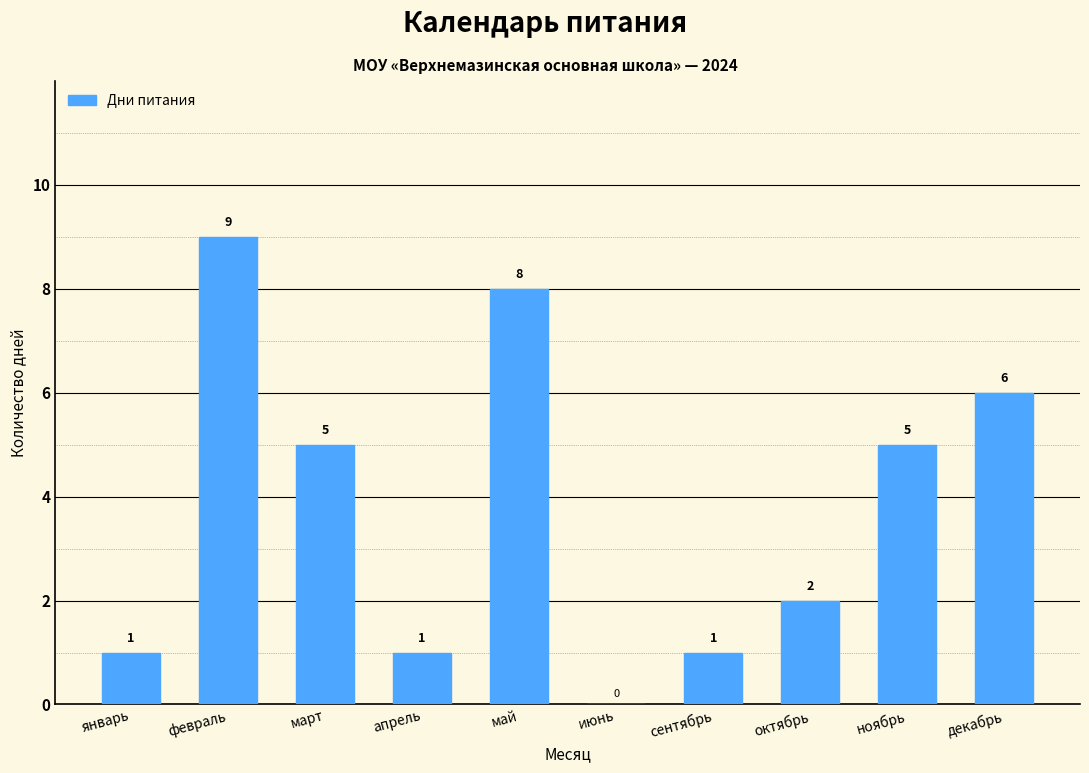

What is the sum of all values?

38